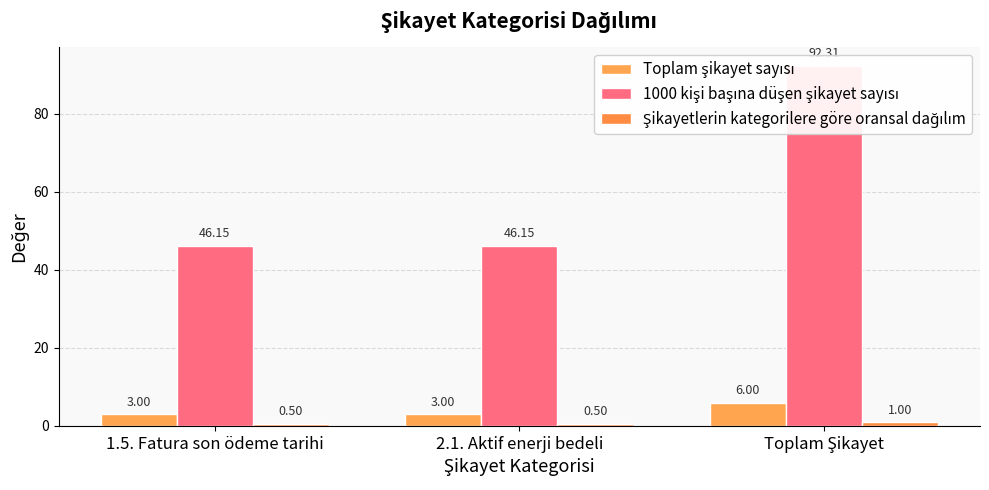

Rank the categories by Şikayetlerin kategorilere göre oransal dağılım value from lowest to highest.

1.5. Fatura son ödeme tarihi, 2.1. Aktif enerji bedeli, Toplam Şikayet